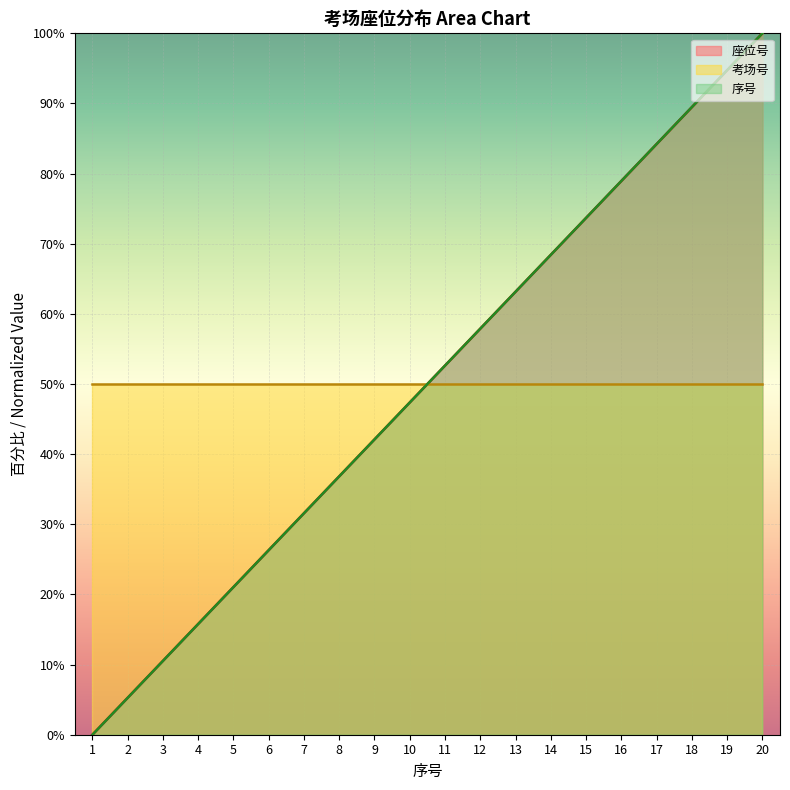

How many values in the 座位号 series are below 52?

10